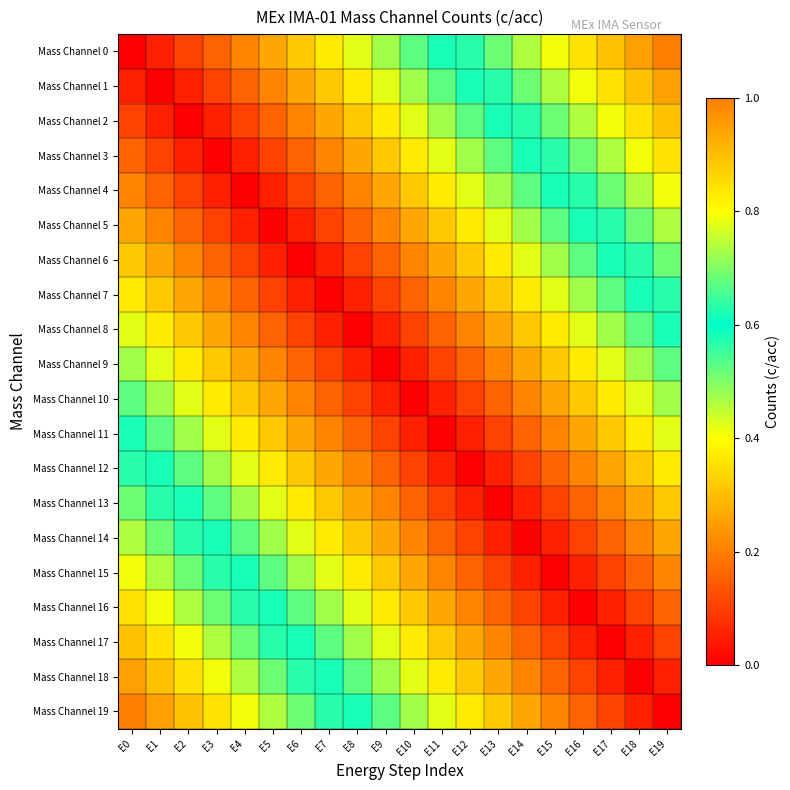

Reading left to right, extract all data points from this chart.

Mass Channel 0: E0=0.0	E1=0.1	E2=0.1	E3=0.2	E4=0.2	E5=0.3	E6=0.3	E7=0.4	E8=0.4	E9=0.5	E10=0.5	E11=0.6	E12=0.6	E13=0.7	E14=0.7	E15=0.8	E16=0.8	E17=0.9	E18=0.9	E19=1.0
Mass Channel 1: E0=0.1	E1=0.0	E2=0.1	E3=0.1	E4=0.2	E5=0.2	E6=0.3	E7=0.3	E8=0.4	E9=0.4	E10=0.5	E11=0.5	E12=0.6	E13=0.6	E14=0.7	E15=0.7	E16=0.8	E17=0.8	E18=0.9	E19=0.9
Mass Channel 2: E0=0.1	E1=0.1	E2=0.0	E3=0.1	E4=0.1	E5=0.2	E6=0.2	E7=0.3	E8=0.3	E9=0.4	E10=0.4	E11=0.5	E12=0.5	E13=0.6	E14=0.6	E15=0.7	E16=0.7	E17=0.8	E18=0.8	E19=0.9
Mass Channel 3: E0=0.2	E1=0.1	E2=0.1	E3=0.0	E4=0.1	E5=0.1	E6=0.2	E7=0.2	E8=0.3	E9=0.3	E10=0.4	E11=0.4	E12=0.5	E13=0.5	E14=0.6	E15=0.6	E16=0.7	E17=0.7	E18=0.8	E19=0.8
Mass Channel 4: E0=0.2	E1=0.2	E2=0.1	E3=0.1	E4=0.0	E5=0.1	E6=0.1	E7=0.2	E8=0.2	E9=0.3	E10=0.3	E11=0.4	E12=0.4	E13=0.5	E14=0.5	E15=0.6	E16=0.6	E17=0.7	E18=0.7	E19=0.8
Mass Channel 5: E0=0.3	E1=0.2	E2=0.2	E3=0.1	E4=0.1	E5=0.0	E6=0.1	E7=0.1	E8=0.2	E9=0.2	E10=0.3	E11=0.3	E12=0.4	E13=0.4	E14=0.5	E15=0.5	E16=0.6	E17=0.6	E18=0.7	E19=0.7
Mass Channel 6: E0=0.3	E1=0.3	E2=0.2	E3=0.2	E4=0.1	E5=0.1	E6=0.0	E7=0.1	E8=0.1	E9=0.2	E10=0.2	E11=0.3	E12=0.3	E13=0.4	E14=0.4	E15=0.5	E16=0.5	E17=0.6	E18=0.6	E19=0.7
Mass Channel 7: E0=0.4	E1=0.3	E2=0.3	E3=0.2	E4=0.2	E5=0.1	E6=0.1	E7=0.0	E8=0.1	E9=0.1	E10=0.2	E11=0.2	E12=0.3	E13=0.3	E14=0.4	E15=0.4	E16=0.5	E17=0.5	E18=0.6	E19=0.6
Mass Channel 8: E0=0.4	E1=0.4	E2=0.3	E3=0.3	E4=0.2	E5=0.2	E6=0.1	E7=0.1	E8=0.0	E9=0.1	E10=0.1	E11=0.2	E12=0.2	E13=0.3	E14=0.3	E15=0.4	E16=0.4	E17=0.5	E18=0.5	E19=0.6
Mass Channel 9: E0=0.5	E1=0.4	E2=0.4	E3=0.3	E4=0.3	E5=0.2	E6=0.2	E7=0.1	E8=0.1	E9=0.0	E10=0.1	E11=0.1	E12=0.2	E13=0.2	E14=0.3	E15=0.3	E16=0.4	E17=0.4	E18=0.5	E19=0.5
Mass Channel 10: E0=0.5	E1=0.5	E2=0.4	E3=0.4	E4=0.3	E5=0.3	E6=0.2	E7=0.2	E8=0.1	E9=0.1	E10=0.0	E11=0.1	E12=0.1	E13=0.2	E14=0.2	E15=0.3	E16=0.3	E17=0.4	E18=0.4	E19=0.5
Mass Channel 11: E0=0.6	E1=0.5	E2=0.5	E3=0.4	E4=0.4	E5=0.3	E6=0.3	E7=0.2	E8=0.2	E9=0.1	E10=0.1	E11=0.0	E12=0.1	E13=0.1	E14=0.2	E15=0.2	E16=0.3	E17=0.3	E18=0.4	E19=0.4
Mass Channel 12: E0=0.6	E1=0.6	E2=0.5	E3=0.5	E4=0.4	E5=0.4	E6=0.3	E7=0.3	E8=0.2	E9=0.2	E10=0.1	E11=0.1	E12=0.0	E13=0.1	E14=0.1	E15=0.2	E16=0.2	E17=0.3	E18=0.3	E19=0.4
Mass Channel 13: E0=0.7	E1=0.6	E2=0.6	E3=0.5	E4=0.5	E5=0.4	E6=0.4	E7=0.3	E8=0.3	E9=0.2	E10=0.2	E11=0.1	E12=0.1	E13=0.0	E14=0.1	E15=0.1	E16=0.2	E17=0.2	E18=0.3	E19=0.3
Mass Channel 14: E0=0.7	E1=0.7	E2=0.6	E3=0.6	E4=0.5	E5=0.5	E6=0.4	E7=0.4	E8=0.3	E9=0.3	E10=0.2	E11=0.2	E12=0.1	E13=0.1	E14=0.0	E15=0.1	E16=0.1	E17=0.2	E18=0.2	E19=0.3
Mass Channel 15: E0=0.8	E1=0.7	E2=0.7	E3=0.6	E4=0.6	E5=0.5	E6=0.5	E7=0.4	E8=0.4	E9=0.3	E10=0.3	E11=0.2	E12=0.2	E13=0.1	E14=0.1	E15=0.0	E16=0.1	E17=0.1	E18=0.2	E19=0.2
Mass Channel 16: E0=0.8	E1=0.8	E2=0.7	E3=0.7	E4=0.6	E5=0.6	E6=0.5	E7=0.5	E8=0.4	E9=0.4	E10=0.3	E11=0.3	E12=0.2	E13=0.2	E14=0.1	E15=0.1	E16=0.0	E17=0.1	E18=0.1	E19=0.2
Mass Channel 17: E0=0.9	E1=0.8	E2=0.8	E3=0.7	E4=0.7	E5=0.6	E6=0.6	E7=0.5	E8=0.5	E9=0.4	E10=0.4	E11=0.3	E12=0.3	E13=0.2	E14=0.2	E15=0.1	E16=0.1	E17=0.0	E18=0.1	E19=0.1
Mass Channel 18: E0=0.9	E1=0.9	E2=0.8	E3=0.8	E4=0.7	E5=0.7	E6=0.6	E7=0.6	E8=0.5	E9=0.5	E10=0.4	E11=0.4	E12=0.3	E13=0.3	E14=0.2	E15=0.2	E16=0.1	E17=0.1	E18=0.0	E19=0.1
Mass Channel 19: E0=1.0	E1=0.9	E2=0.9	E3=0.8	E4=0.8	E5=0.7	E6=0.7	E7=0.6	E8=0.6	E9=0.5	E10=0.5	E11=0.4	E12=0.4	E13=0.3	E14=0.3	E15=0.2	E16=0.2	E17=0.1	E18=0.1	E19=0.0